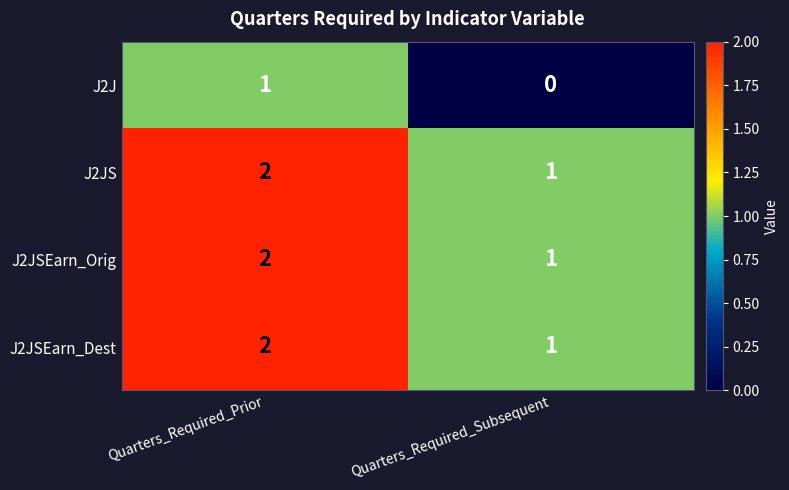

Where is J2J nearest to the value 0?

Quarters_Required_Subsequent